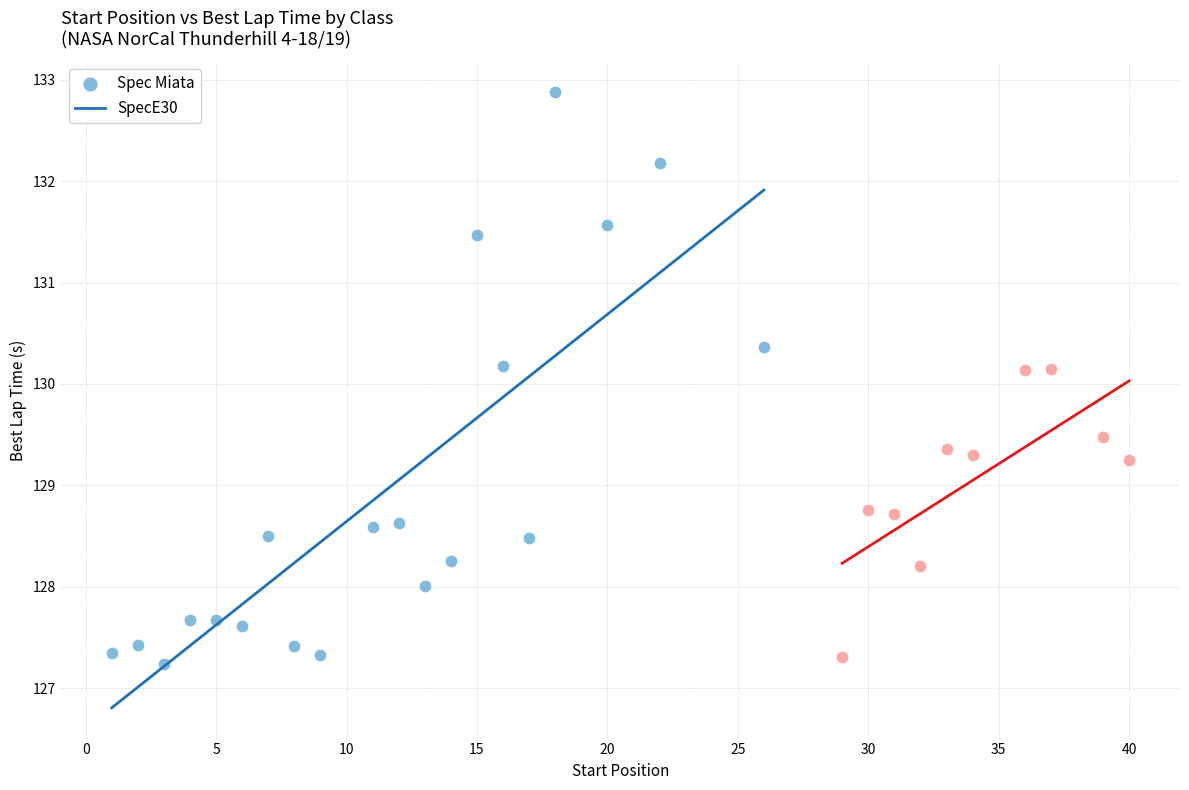

Which series reaches the maximum Y coordinate?

Spec Miata